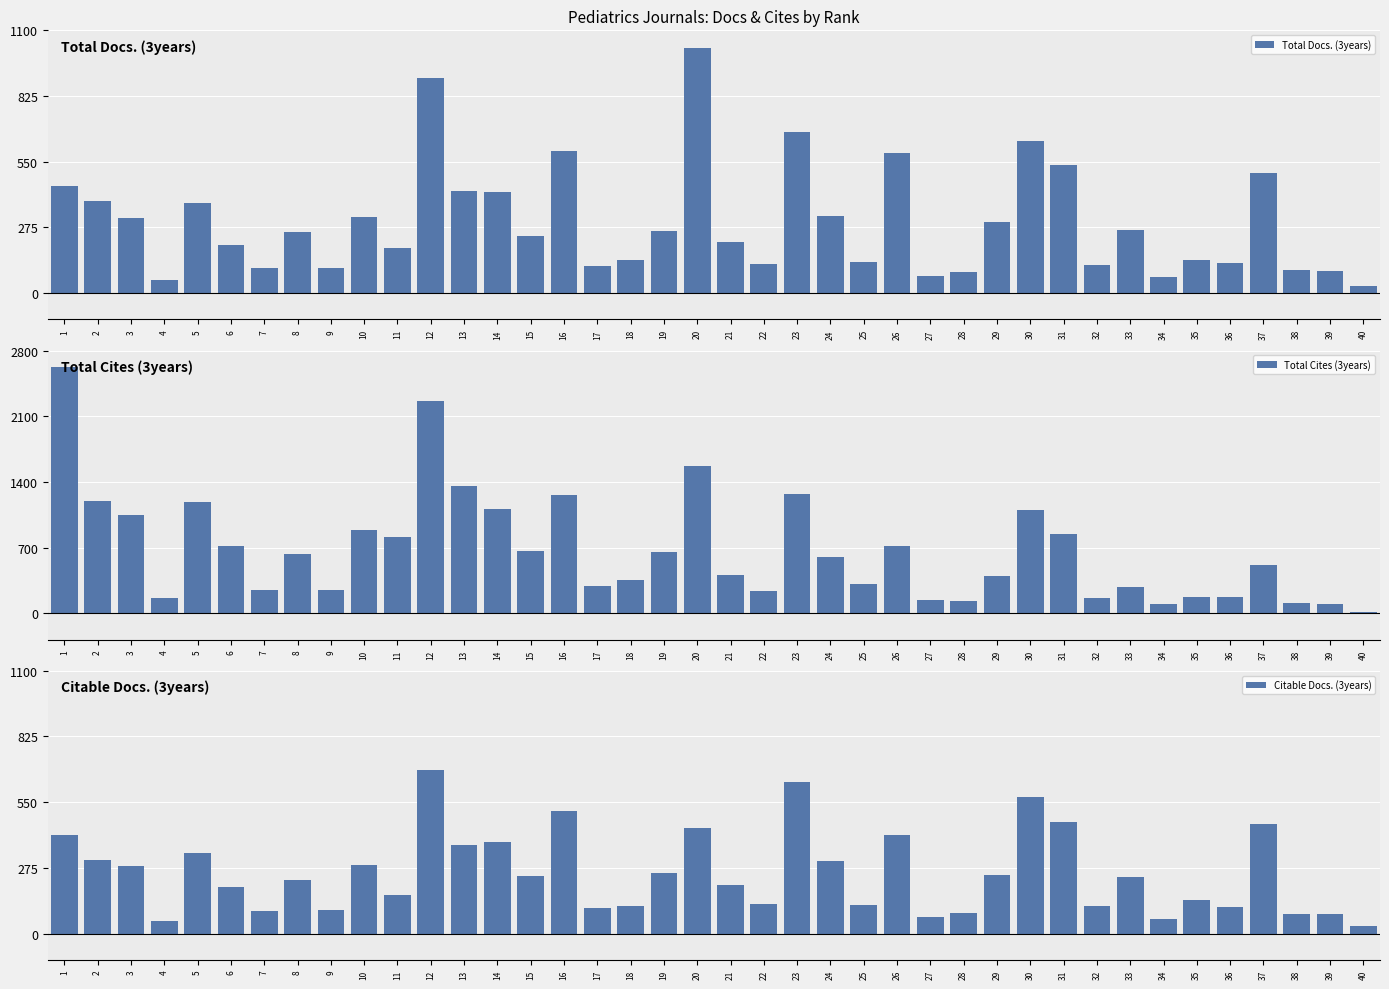

True or false: Total Docs. (3years) has a value of 66 at 34.

True